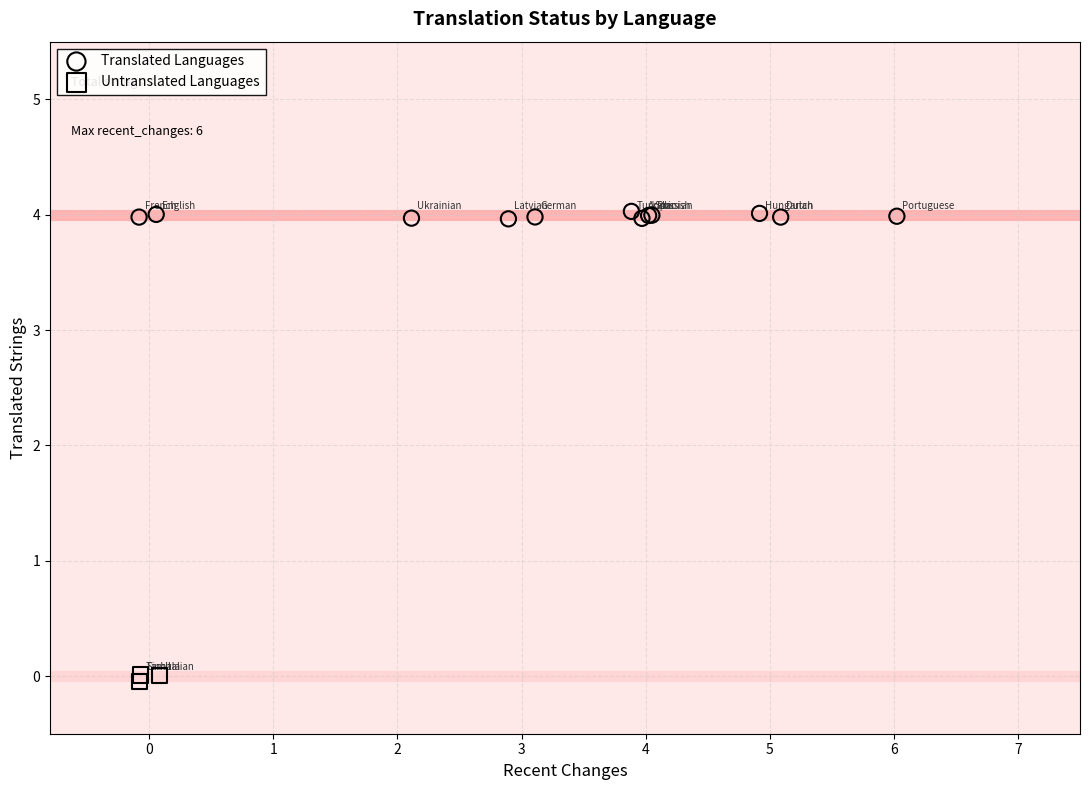

Which series reaches the minimum Y coordinate?

Untranslated Languages